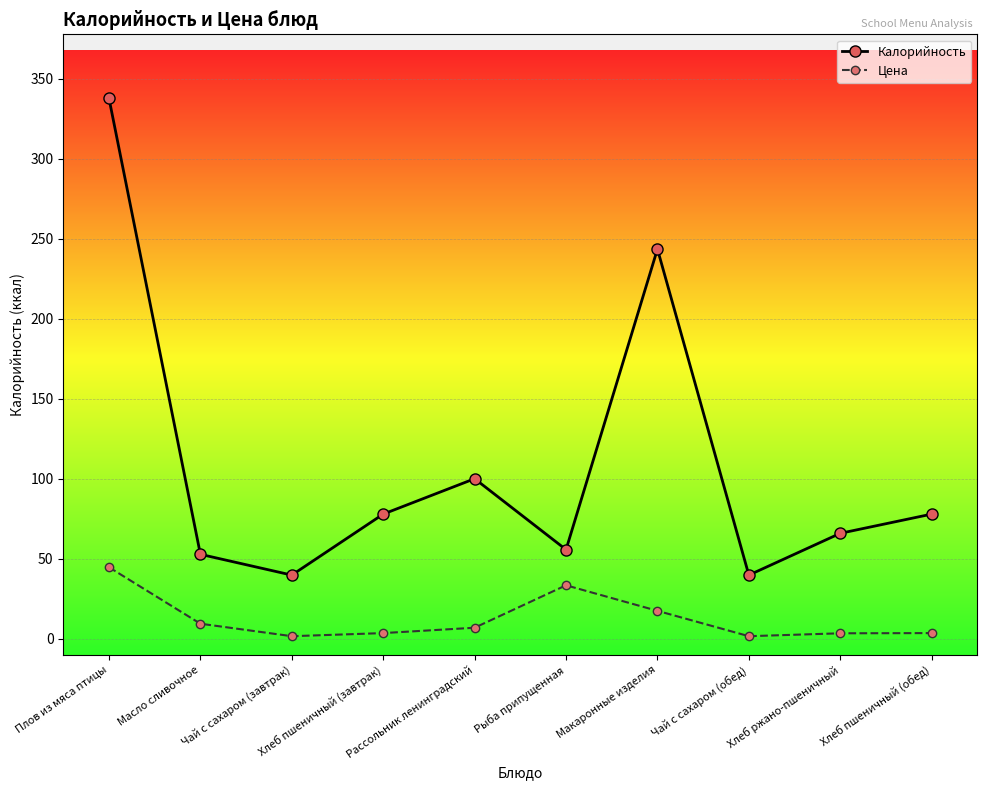

Is this an area chart (filled region under the line)?

No